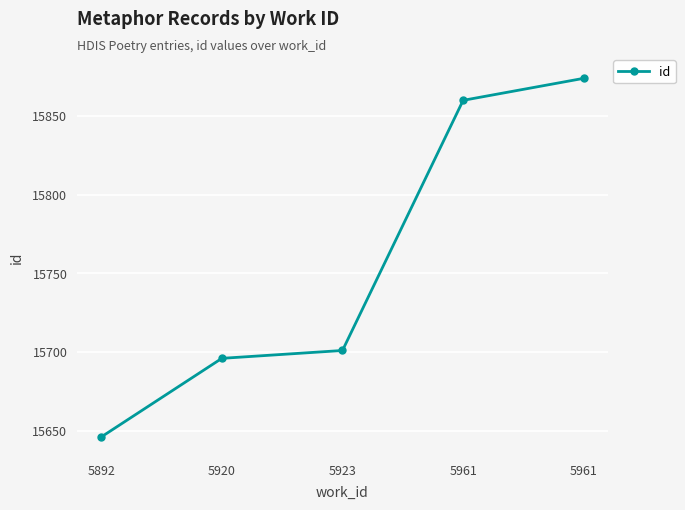

Reading left to right, list all the values displayed in this chart.

15646	15696	15701	15860	15874